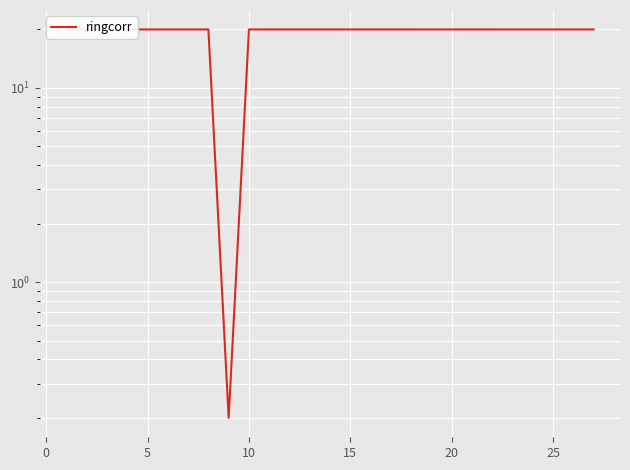

How many lines are shown in the chart?

1